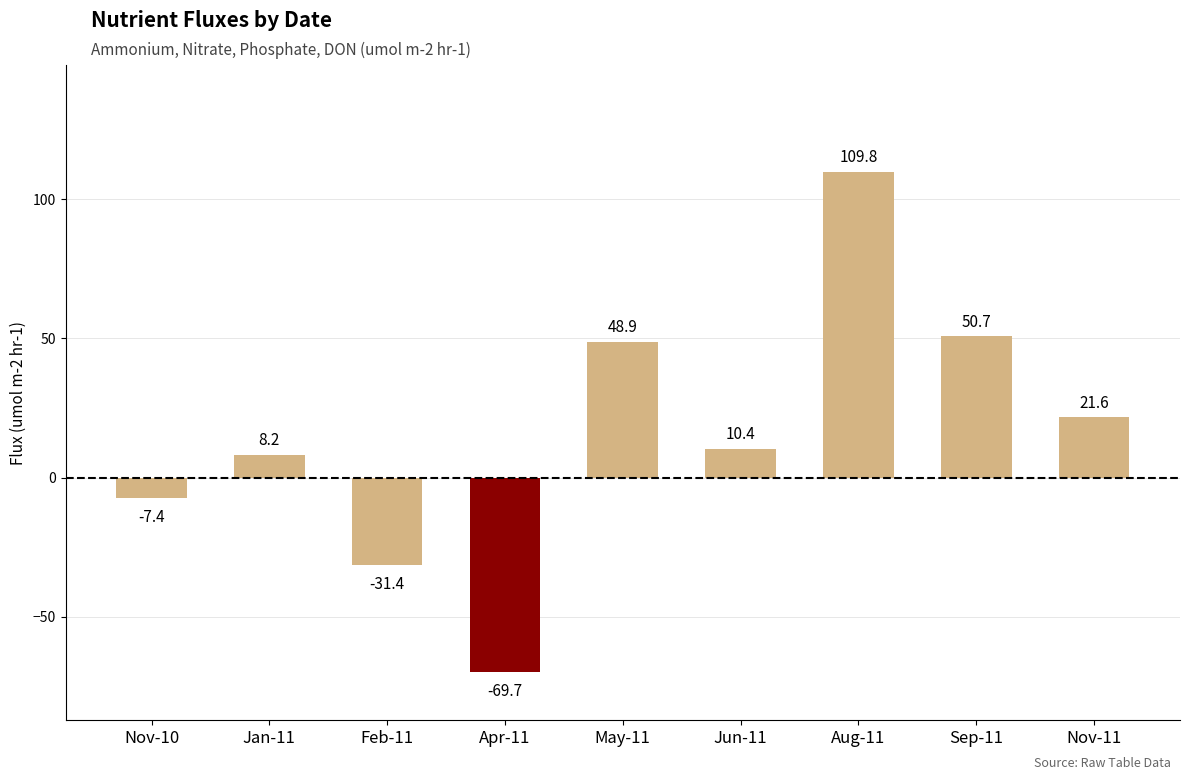

What position from the left is Feb-11?

3